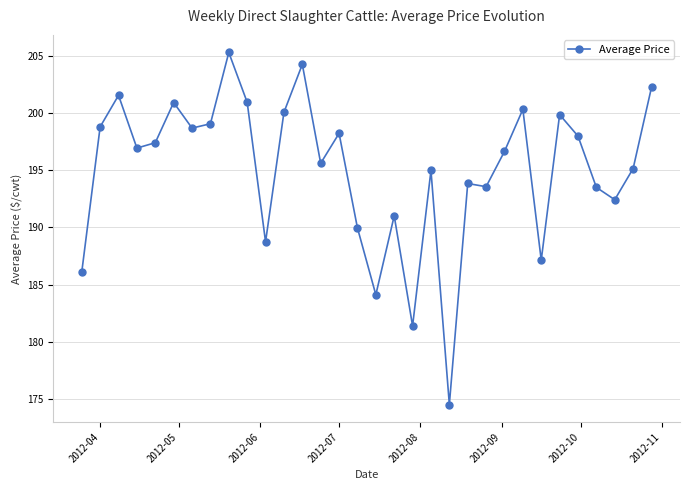

What is the value of the 30th point from the left?

192.4